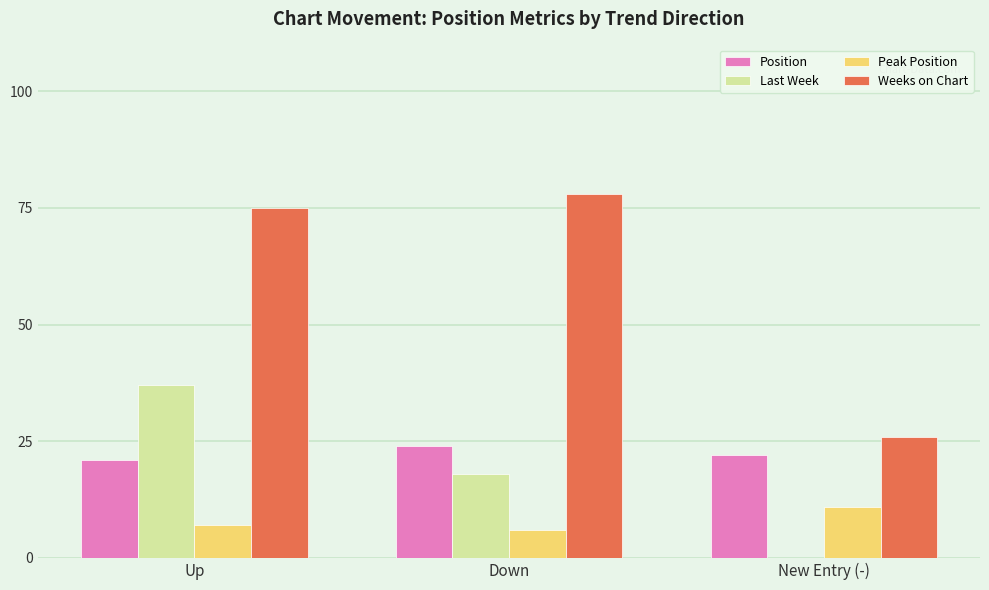

What is the difference between the Last Week values at Down and New Entry (-)?

18